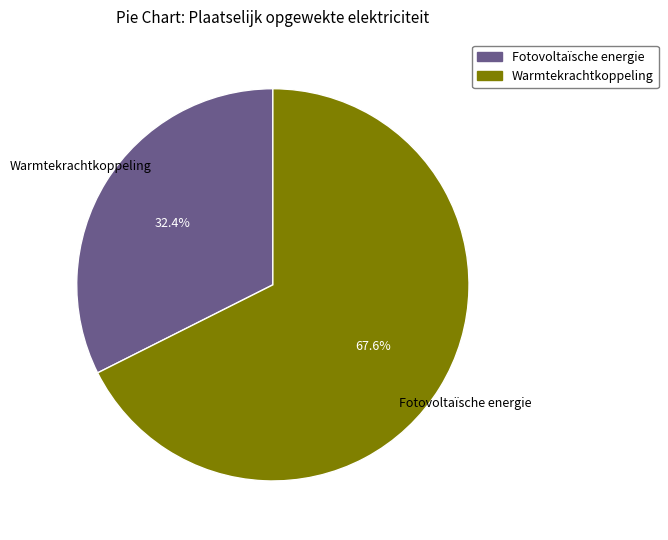

To the nearest percent, what portion does Fotovoltaïsche energie represent?

32%